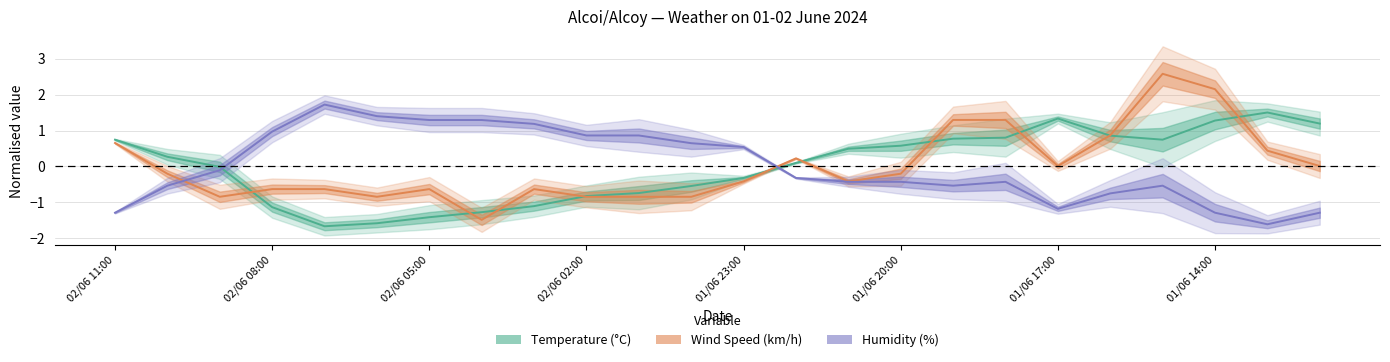

What is the minimum value shown in the chart?

-1.7